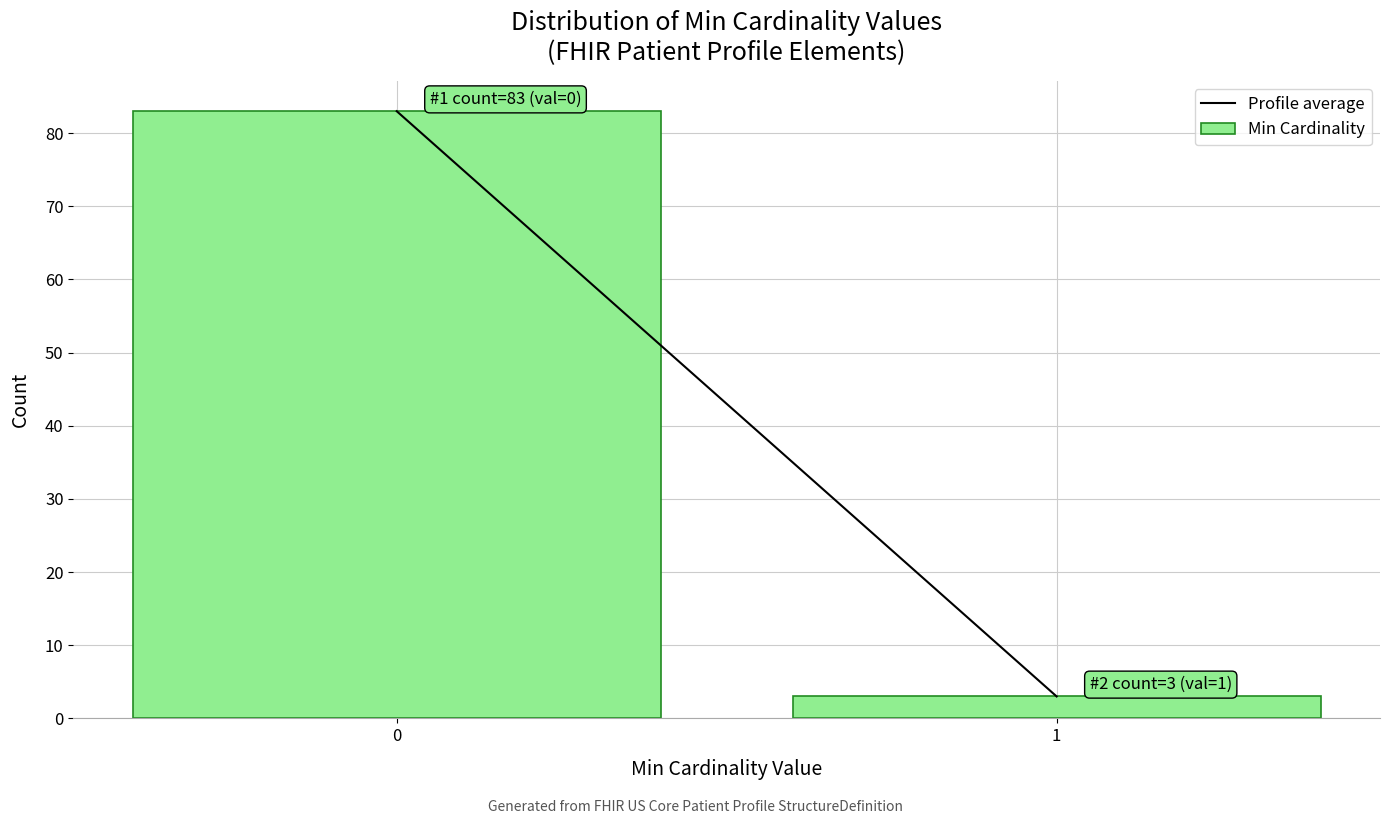

Reading left to right, what are all the values shown in this chart?

83	3